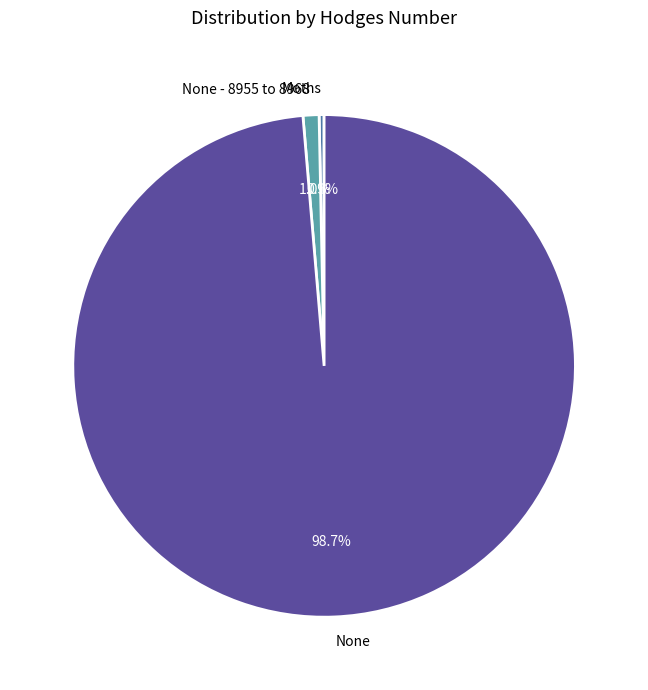

Which has a higher value, None or None - 8955 to 8968?

None